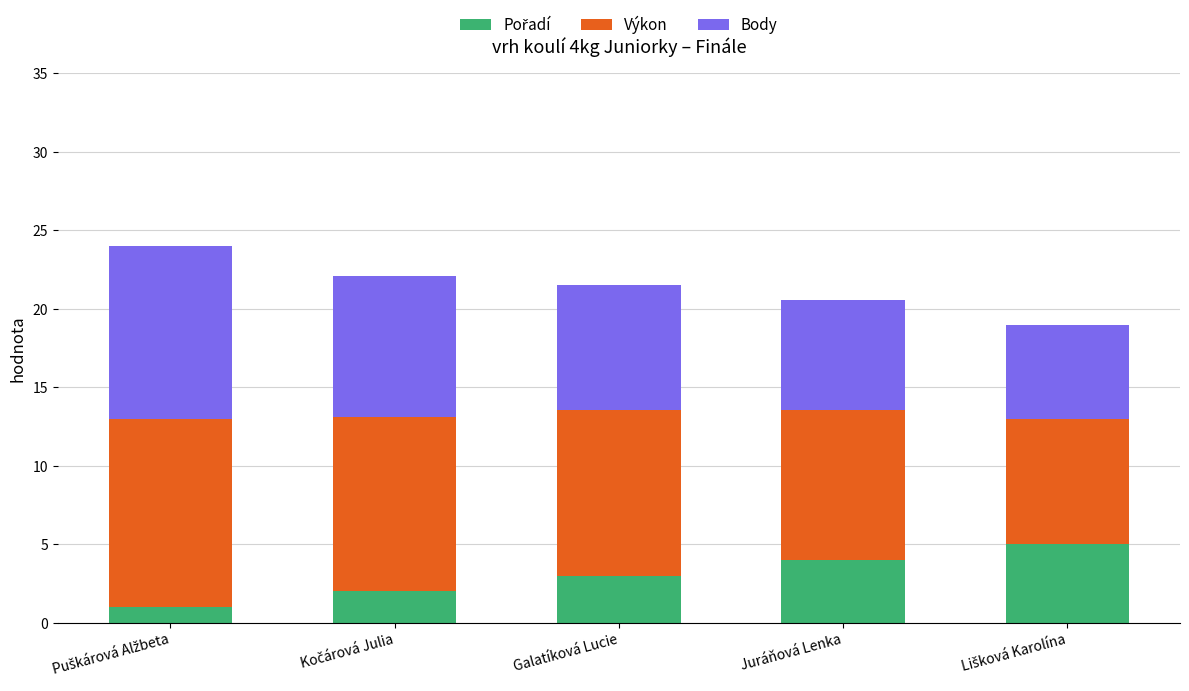

What is the total value across all series at Galatíková Lucie?

21.5